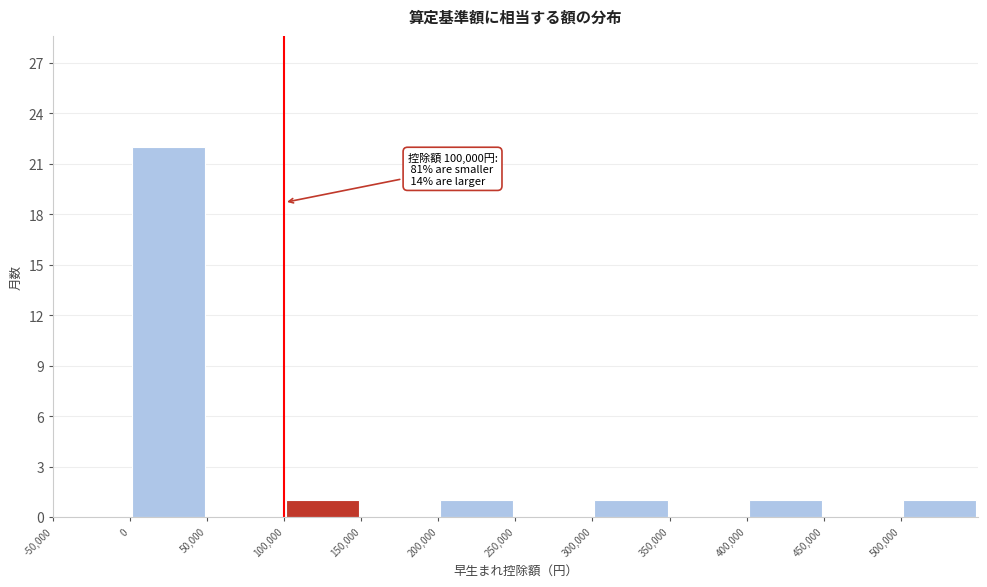

Which range on the x-axis has the tallest bar?

0 to 50000